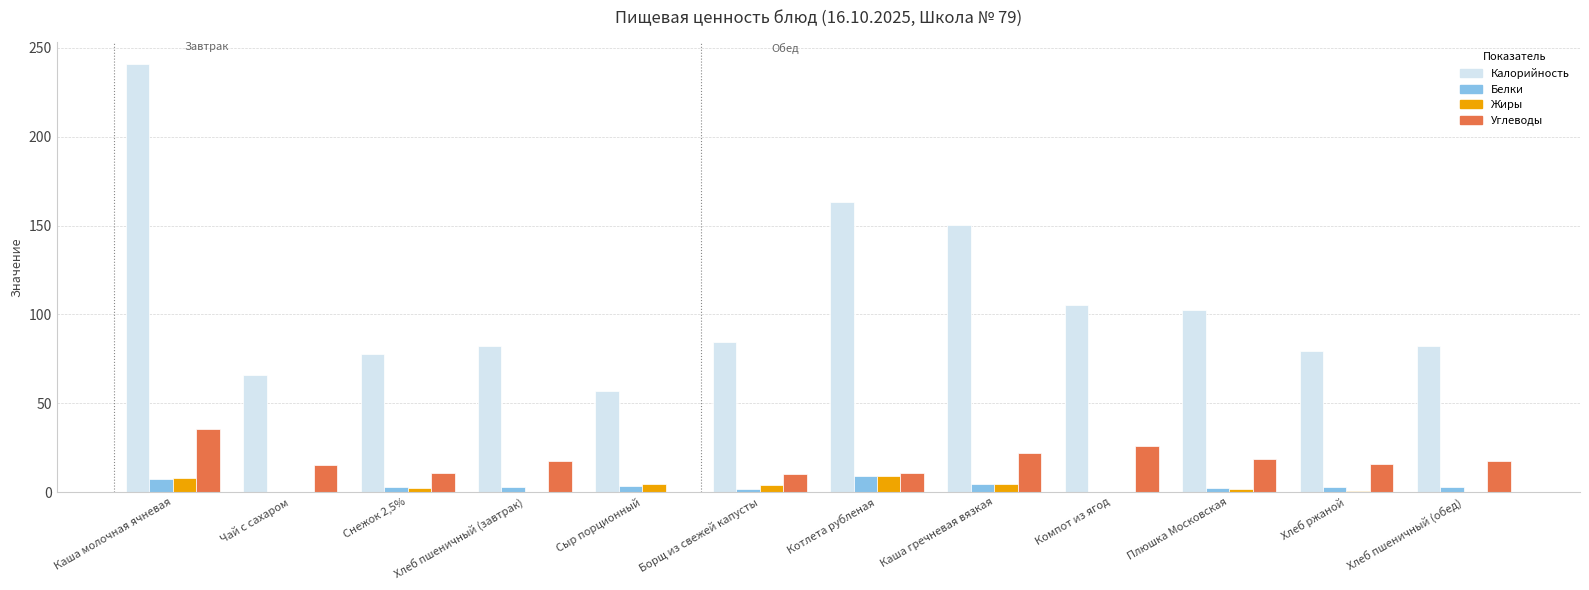

Is the value of Углеводы at Хлеб ржаной greater than the value of Калорийность at Хлеб ржаной?

No